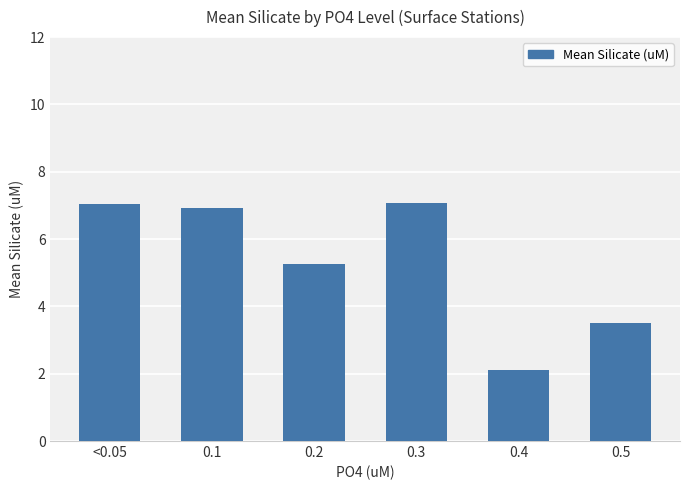

Where is the data nearest to the value 4?

0.5